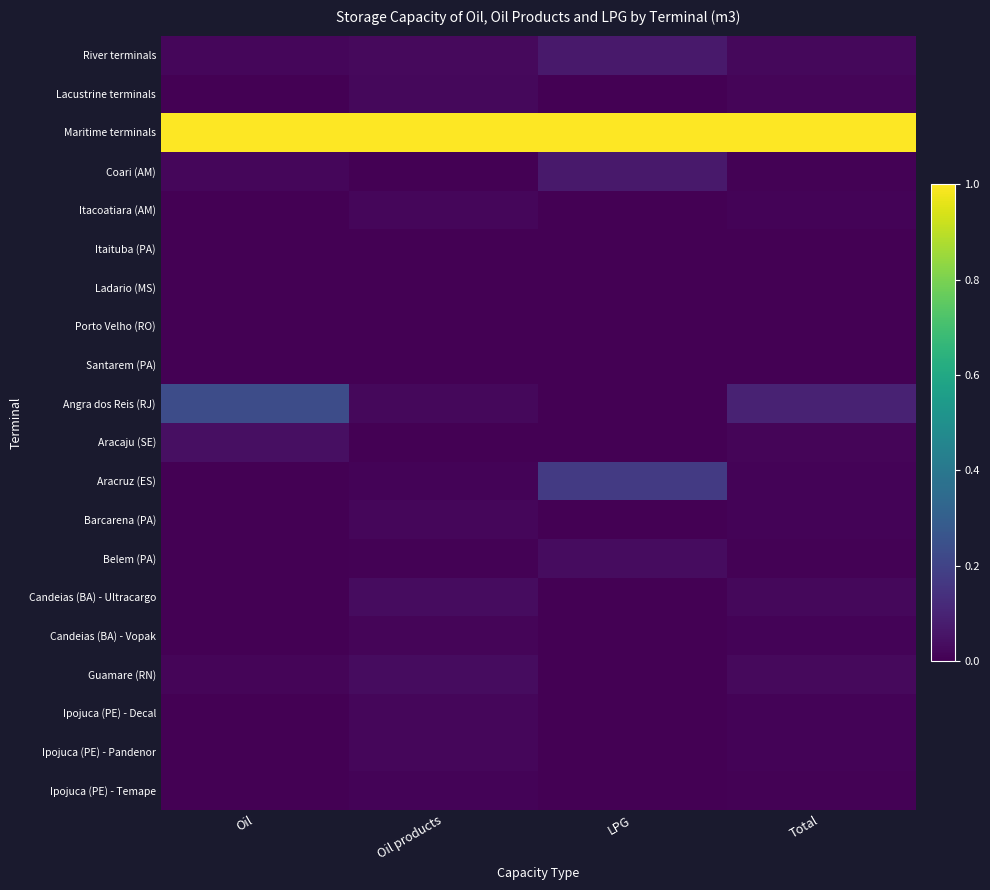

Reading left to right, list all the values displayed in this chart.

River terminals: Oil=0.0	Oil products=0.0	LPG=0.1	Total=0.0
Lacustrine terminals: Oil=0.0	Oil products=0.0	LPG=0.0	Total=0.0
Maritime terminals: Oil=1.0	Oil products=1.0	LPG=1.0	Total=1.0
Coari (AM): Oil=0.0	Oil products=0.0	LPG=0.1	Total=0.0
Itacoatiara (AM): Oil=0.0	Oil products=0.0	LPG=0.0	Total=0.0
Itaituba (PA): Oil=0.0	Oil products=0.0	LPG=0.0	Total=0.0
Ladario (MS): Oil=0.0	Oil products=0.0	LPG=0.0	Total=0.0
Porto Velho (RO): Oil=0.0	Oil products=0.0	LPG=0.0	Total=0.0
Santarem (PA): Oil=0.0	Oil products=0.0	LPG=0.0	Total=0.0
Angra dos Reis (RJ): Oil=0.2	Oil products=0.0	LPG=0.0	Total=0.1
Aracaju (SE): Oil=0.0	Oil products=0.0	LPG=0.0	Total=0.0
Aracruz (ES): Oil=0.0	Oil products=0.0	LPG=0.2	Total=0.0
Barcarena (PA): Oil=0.0	Oil products=0.0	LPG=0.0	Total=0.0
Belem (PA): Oil=0.0	Oil products=0.0	LPG=0.0	Total=0.0
Candeias (BA) - Ultracargo: Oil=0.0	Oil products=0.0	LPG=0.0	Total=0.0
Candeias (BA) - Vopak: Oil=0.0	Oil products=0.0	LPG=0.0	Total=0.0
Guamare (RN): Oil=0.0	Oil products=0.0	LPG=0.0	Total=0.0
Ipojuca (PE) - Decal: Oil=0.0	Oil products=0.0	LPG=0.0	Total=0.0
Ipojuca (PE) - Pandenor: Oil=0.0	Oil products=0.0	LPG=0.0	Total=0.0
Ipojuca (PE) - Temape: Oil=0.0	Oil products=0.0	LPG=0.0	Total=0.0